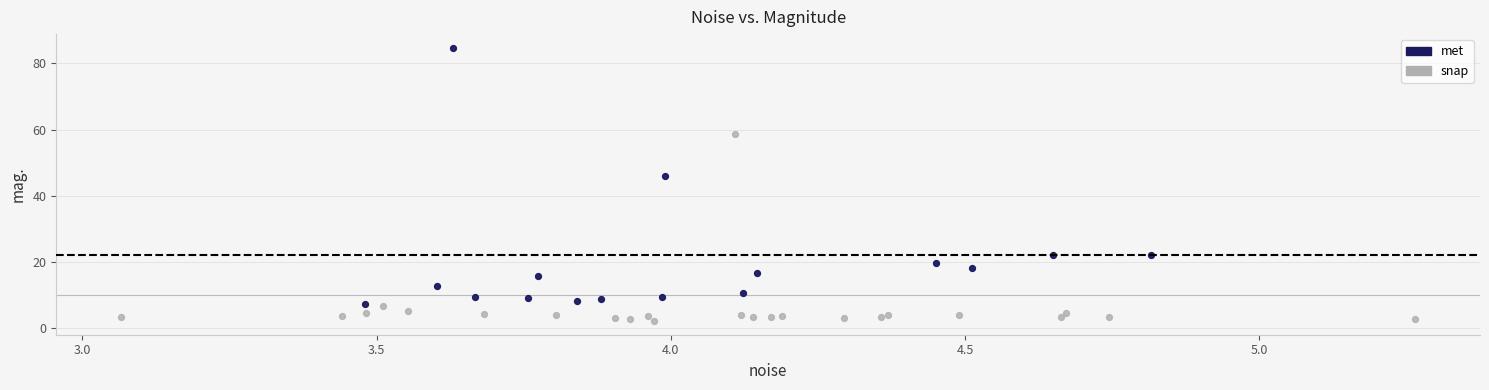

What are all the series names shown in the legend?

met, snap